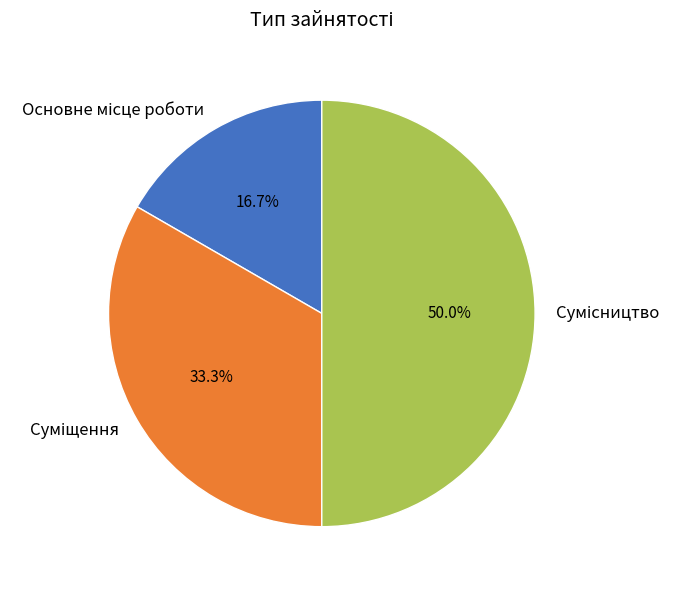

Which has a higher value, Суміщення or Сумісництво?

Сумісництво